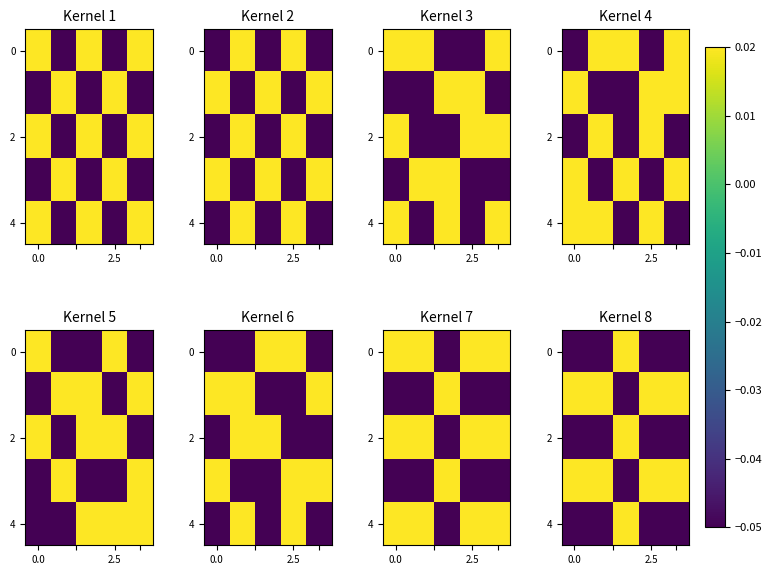

At which category is the sum across all series the highest?

2